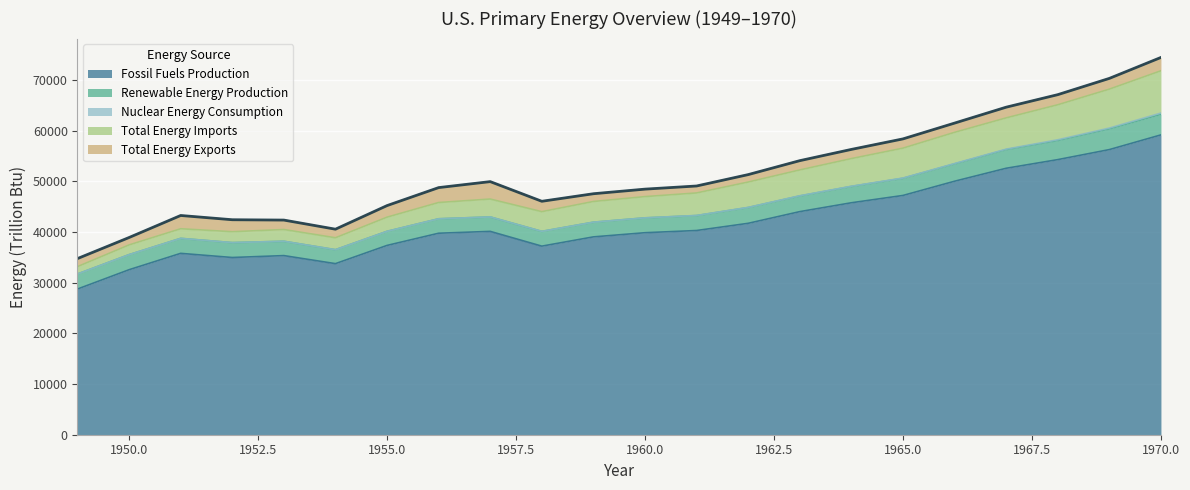

Rank the categories by Total Energy Exports value from highest to lowest.

1957, 1956, 1970, 1951, 1952, 1955, 1969, 1967, 1958, 1968, 1953, 1963, 1966, 1965, 1964, 1954, 1949, 1959, 1960, 1962, 1950, 1961